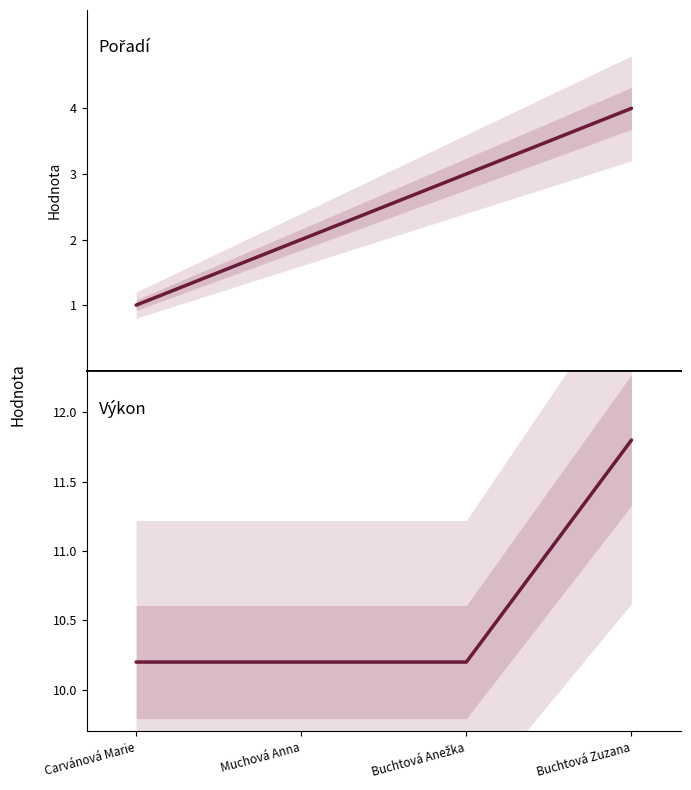

Which label corresponds to the smallest value in the chart?

Carvánová Marie